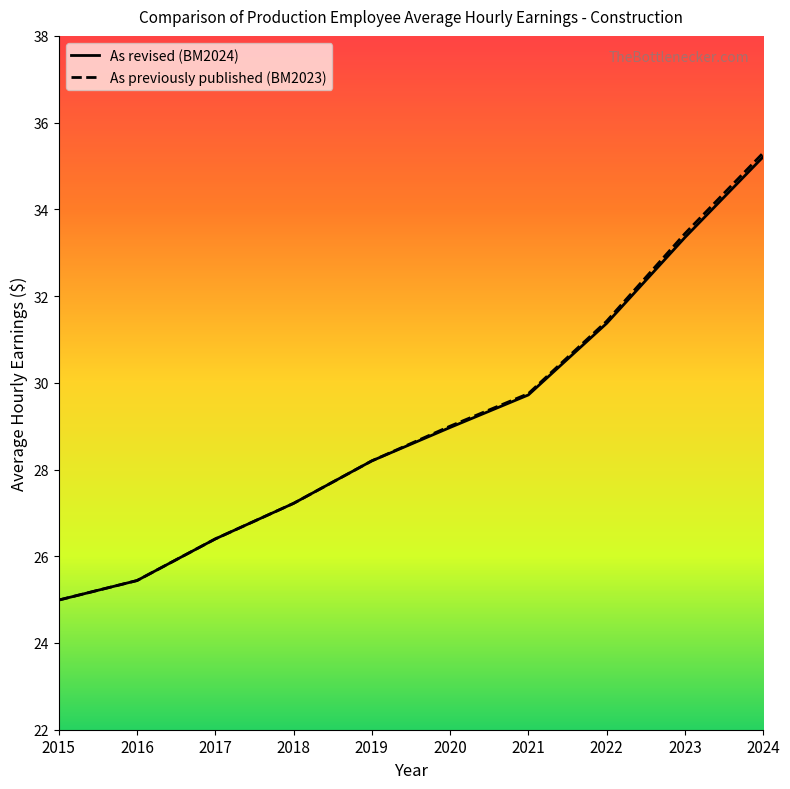

What is the maximum value shown in the chart?

35.3